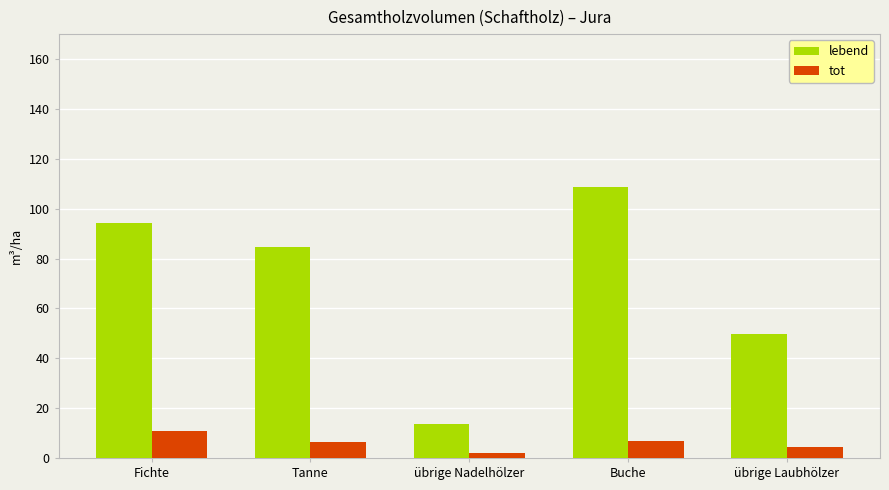

What is the difference between the highest and lowest values at übrige Nadelhölzer?

11.8